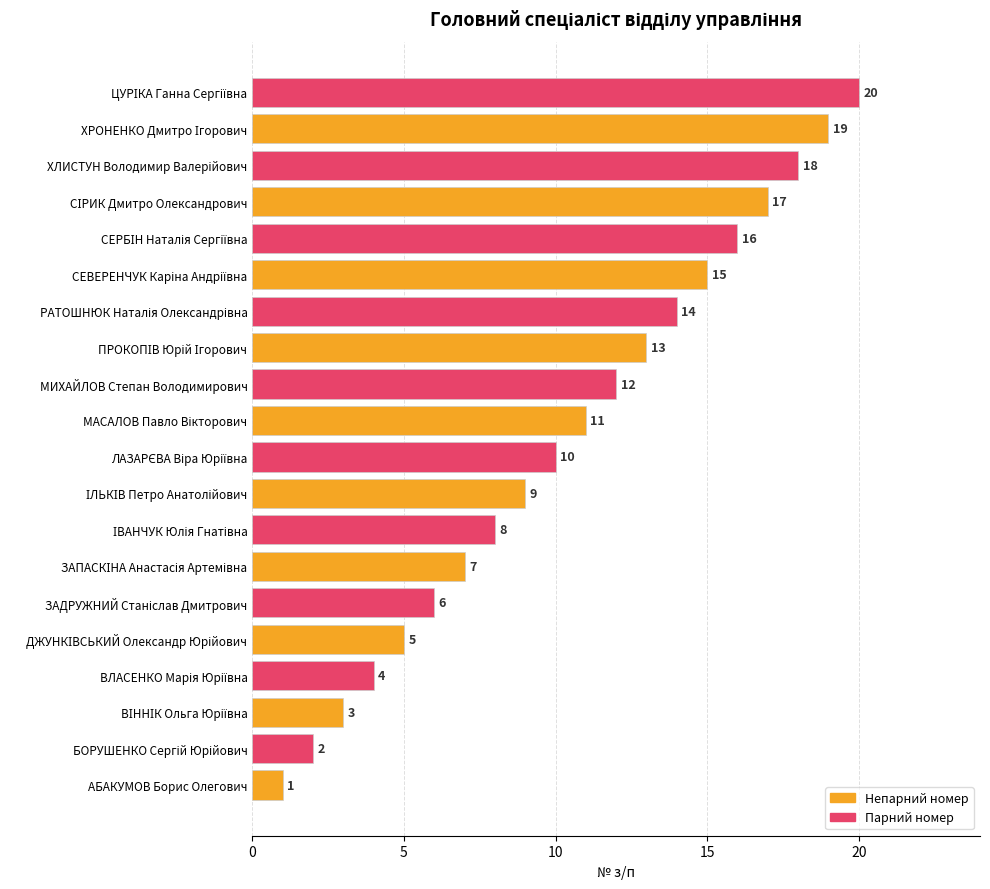

What is the difference between the maximum and second lowest values?

18